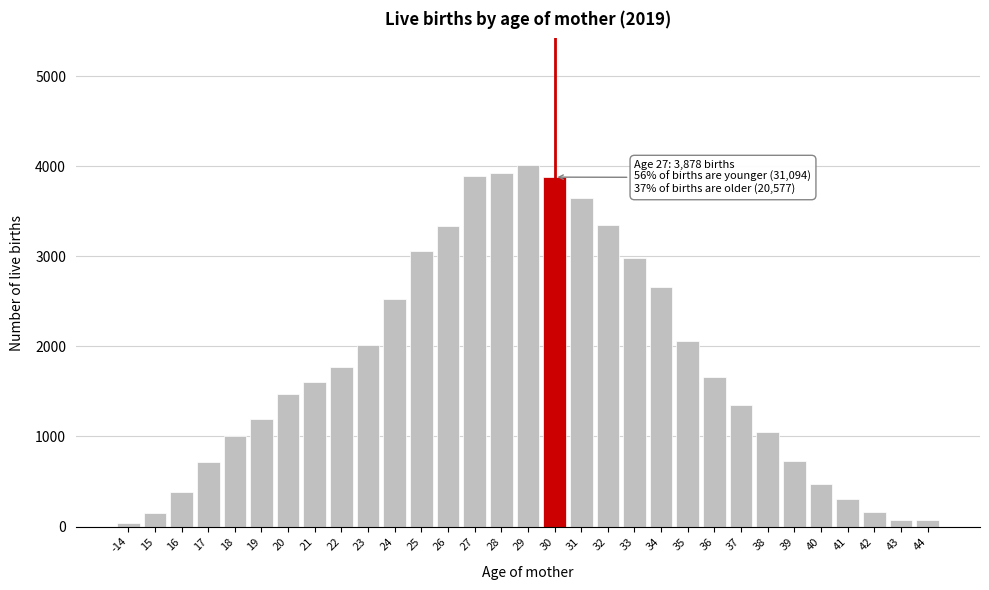

Is it true that the value at 33 is 1692?

False